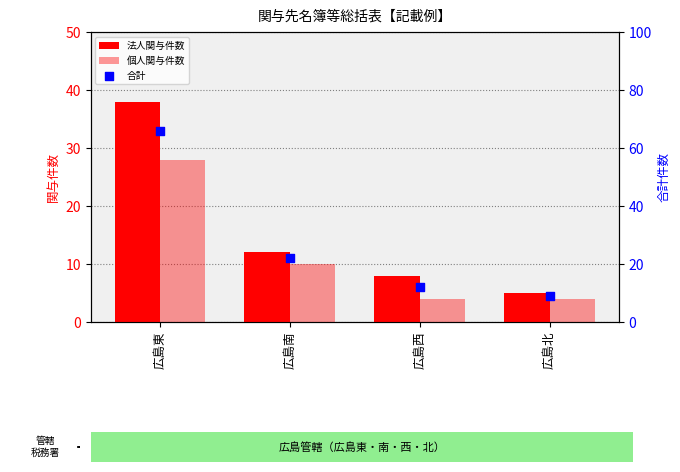

At which category is the sum across all series the highest?

広島東